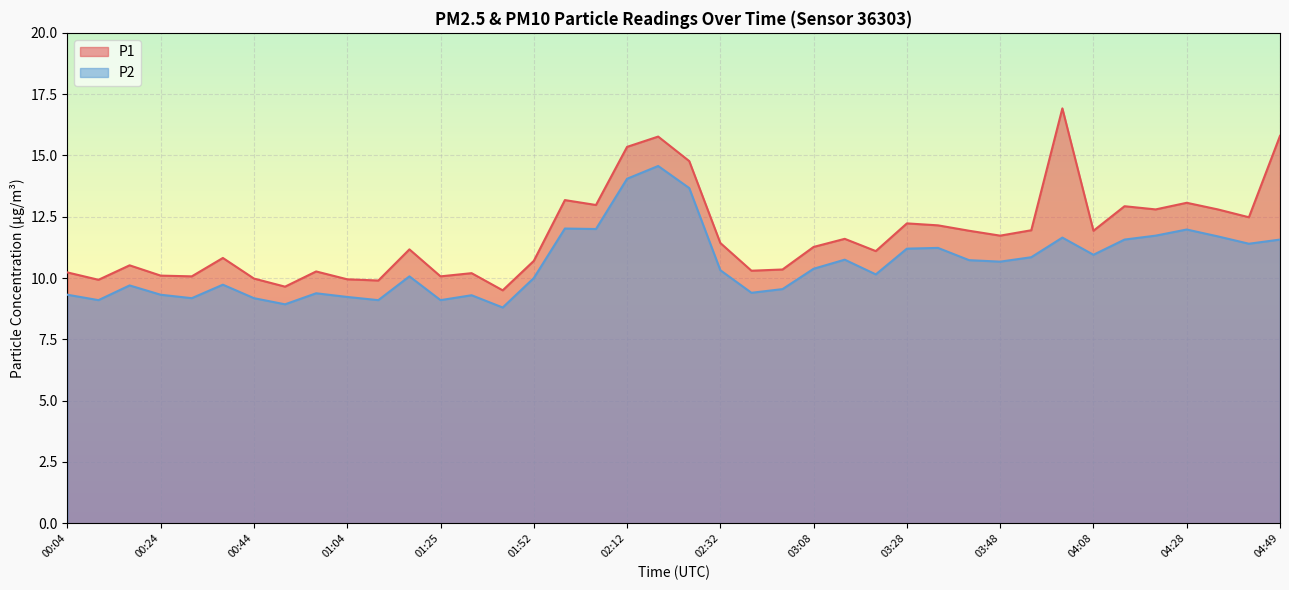

How many values in the P1 series exceed 11?

23